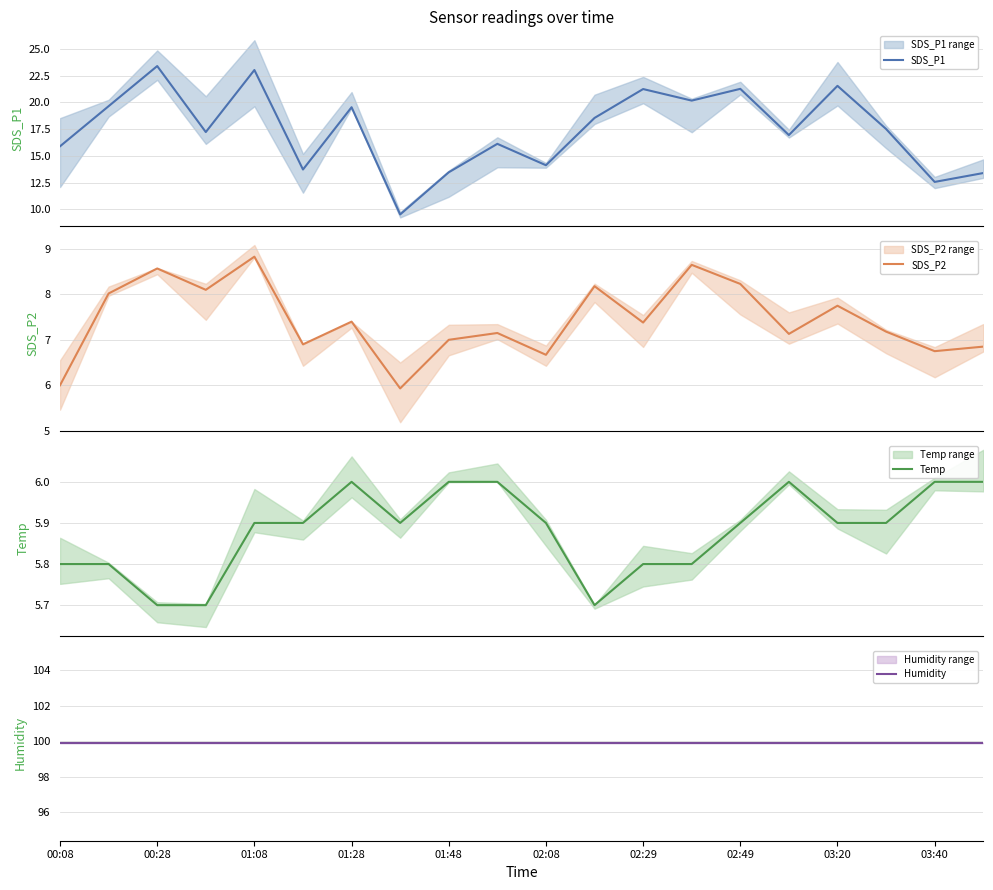

Is the value of SDS_P1 at 03:40 greater than the value of SDS_P2 at 15?

Yes